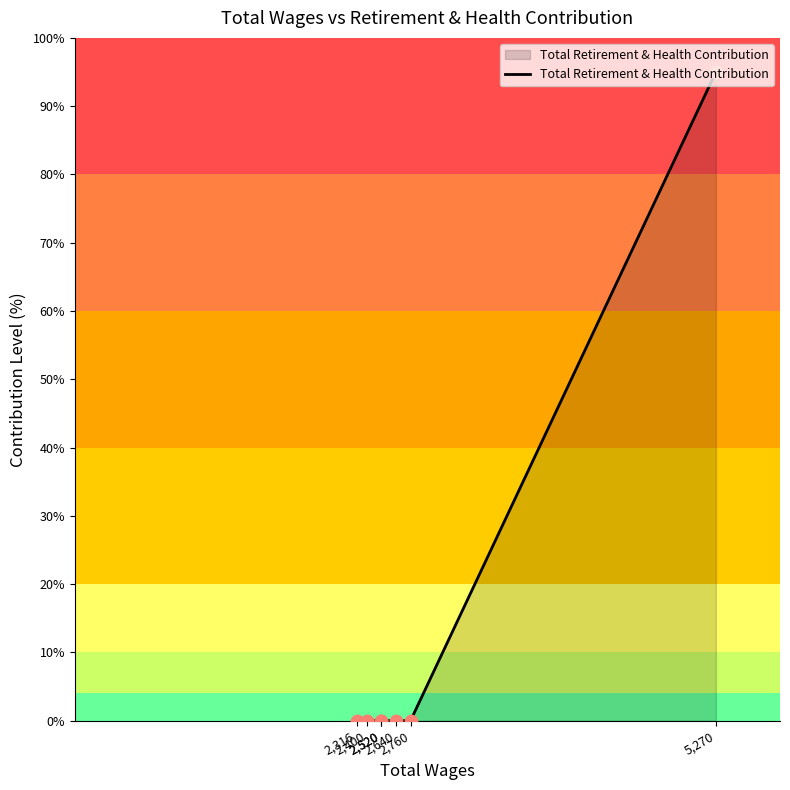

Which has a higher value, 2,760 or 2,316?

2,760